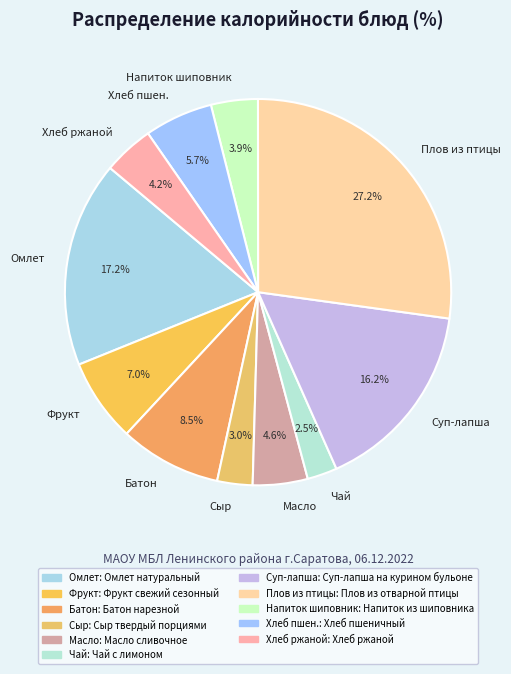

Combined, what portion of the pie is Чай and Фрукт?

9.5%